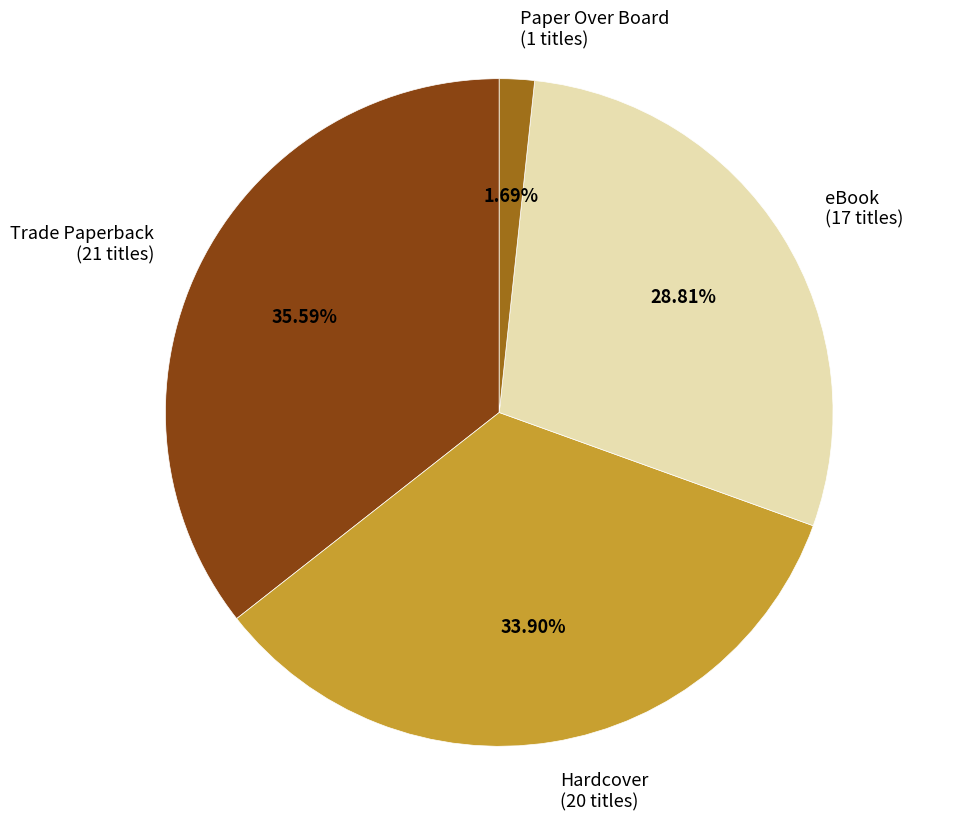

To the nearest percent, what is the difference between the largest and smallest slice percentages?

34%